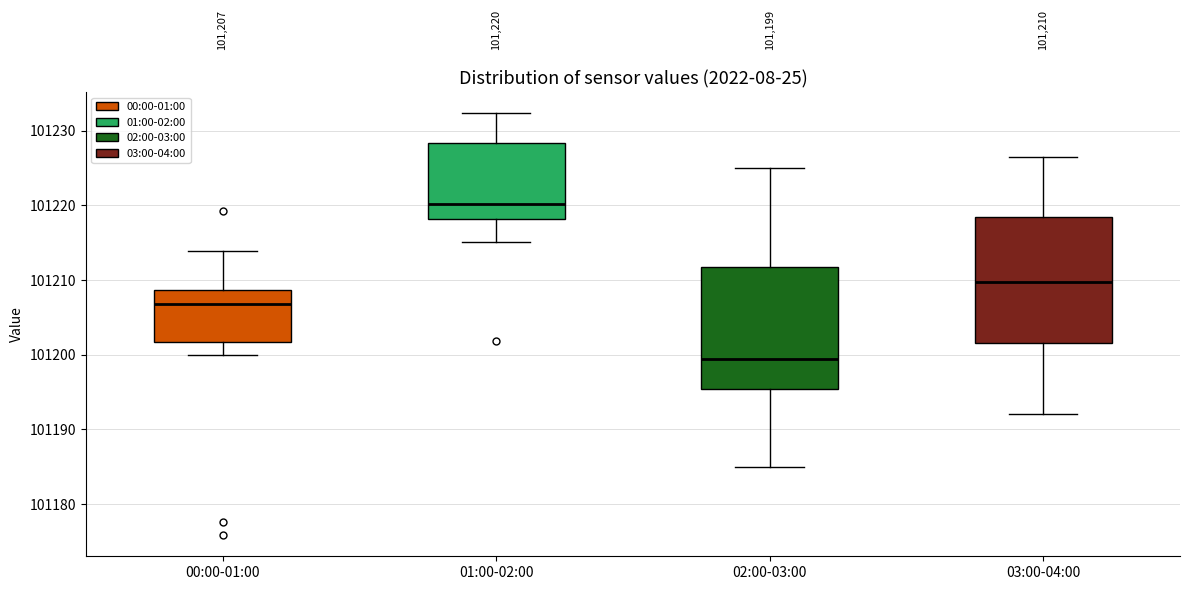

Which box has the lowest median line?

02:00-03:00